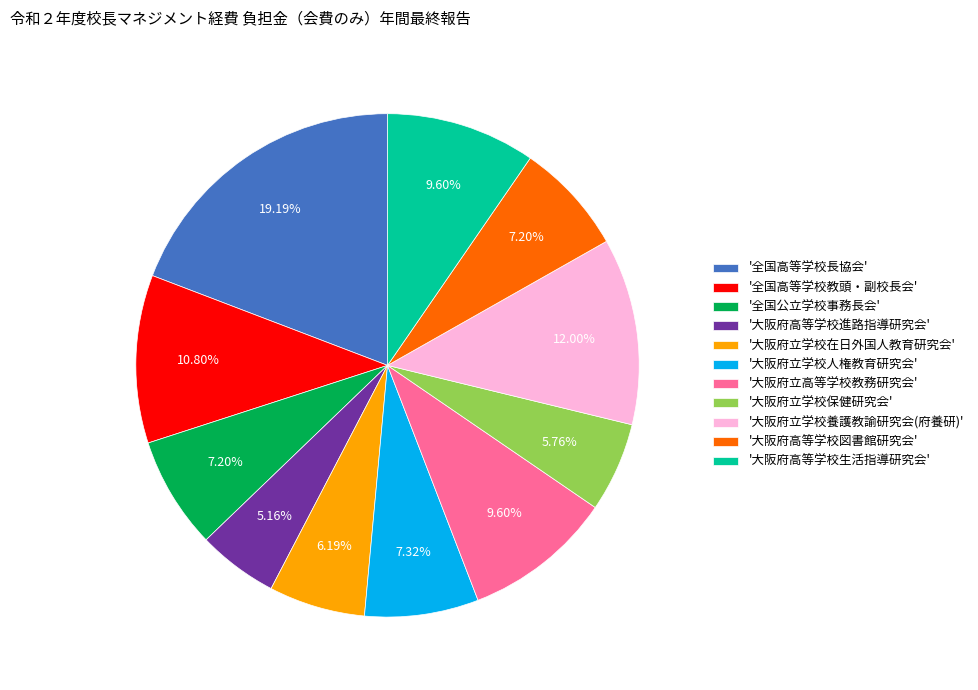

Which slice is the largest?

'全国高等学校長協会'